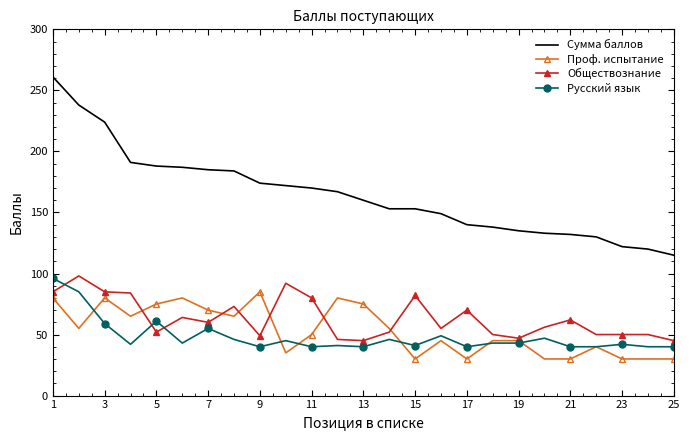

What is the lowest value of the Обществознание series?

45